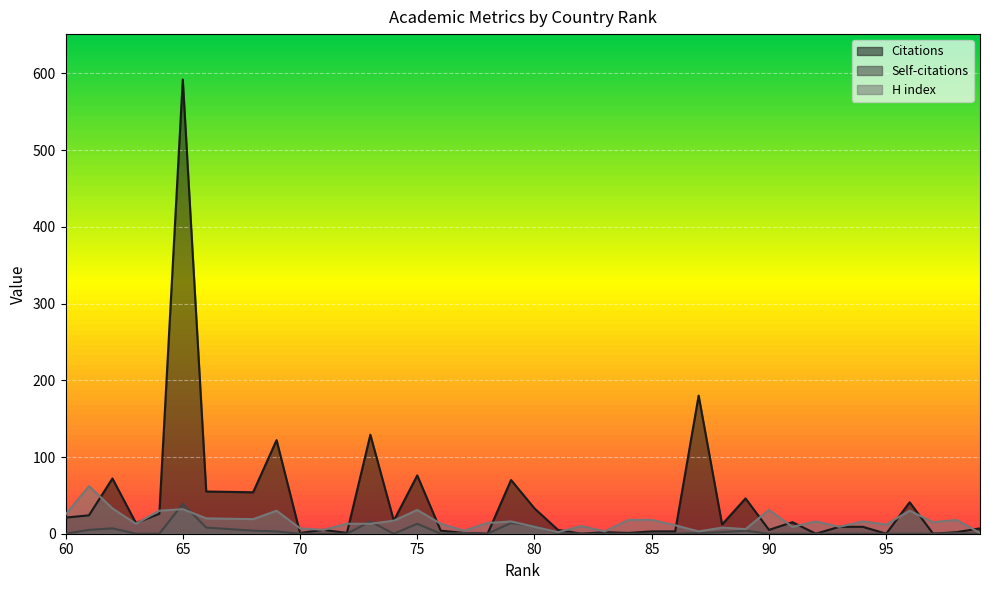

Which category has the highest value in the H index series?

61